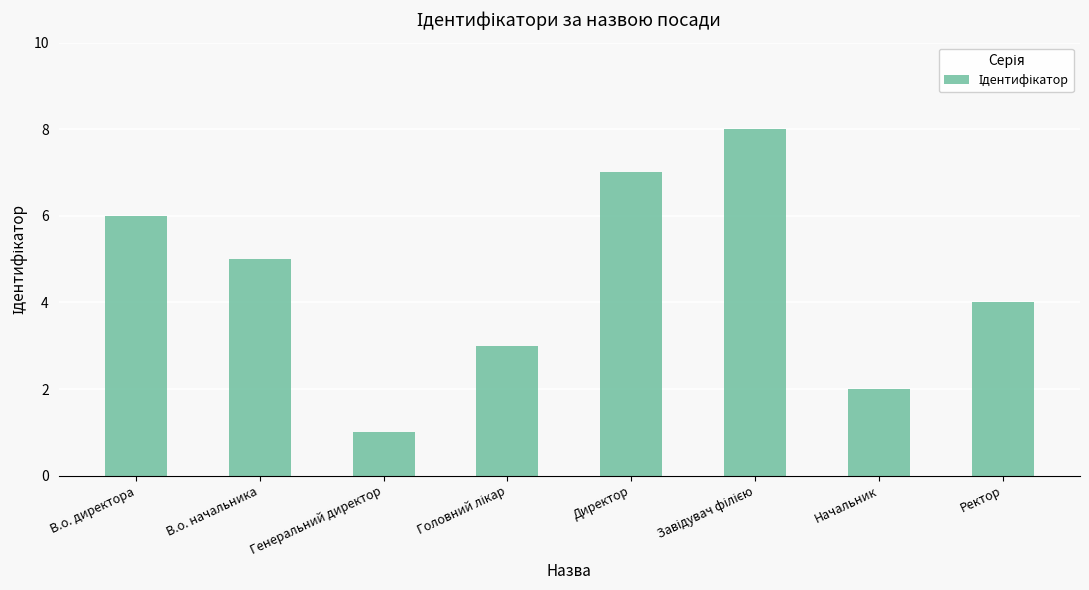

Which label corresponds to the smallest value in the chart?

Генеральний директор